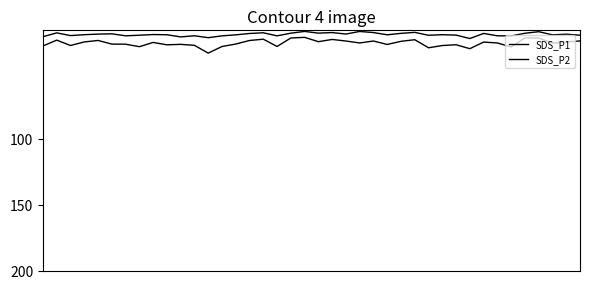

Is this an area chart (filled region under the line)?

No